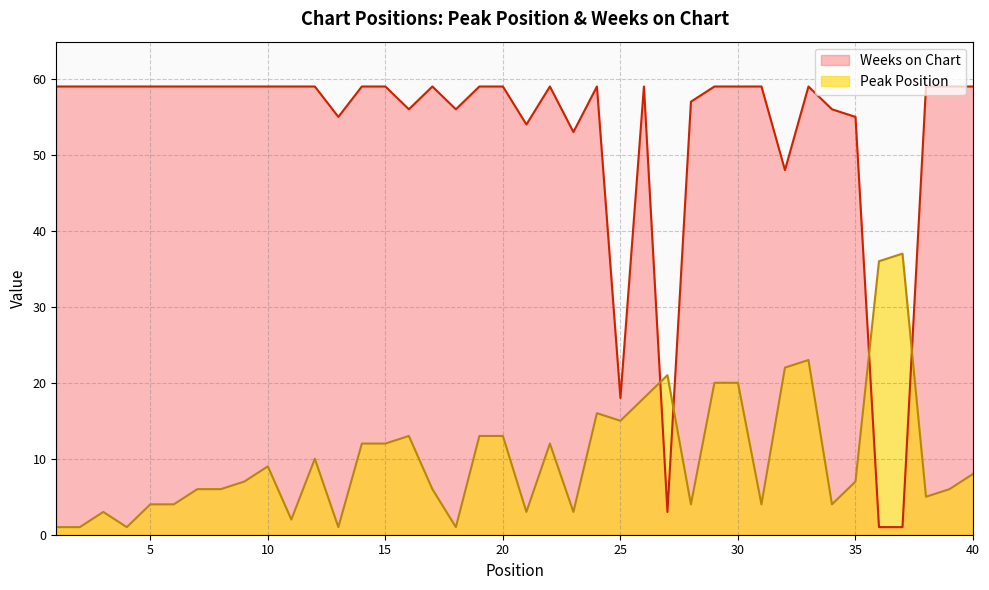

True or false: Peak Position and Weeks on Chart cross at least once.

True